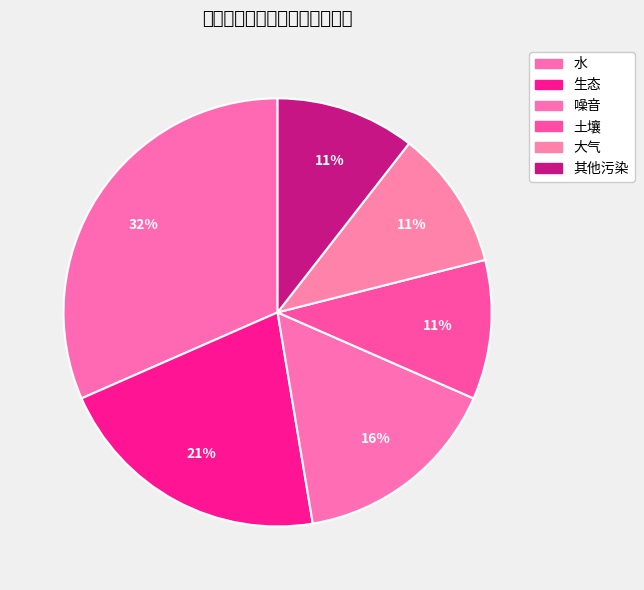

Which category has the biggest portion of the pie?

水